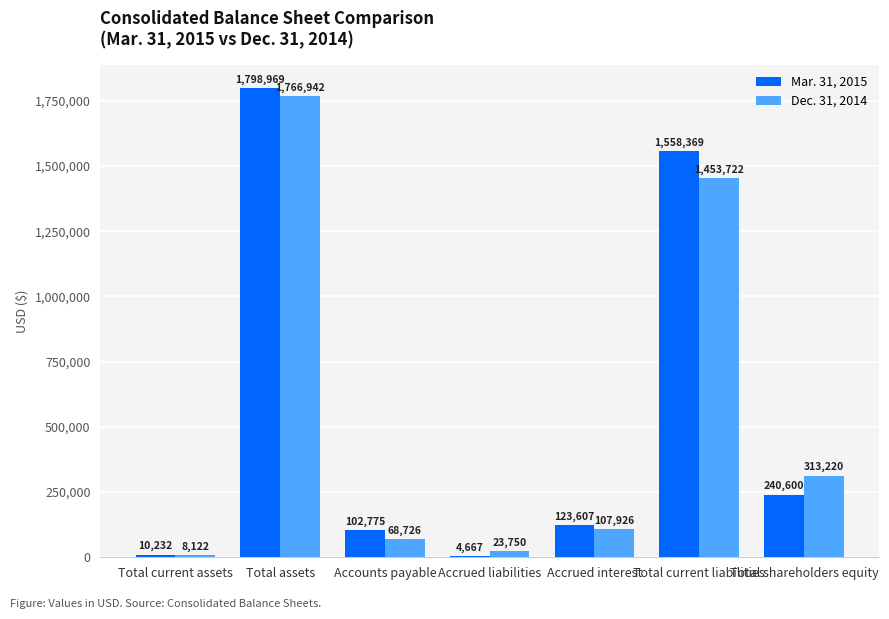

What are all the series names shown in the legend?

Mar. 31, 2015, Dec. 31, 2014